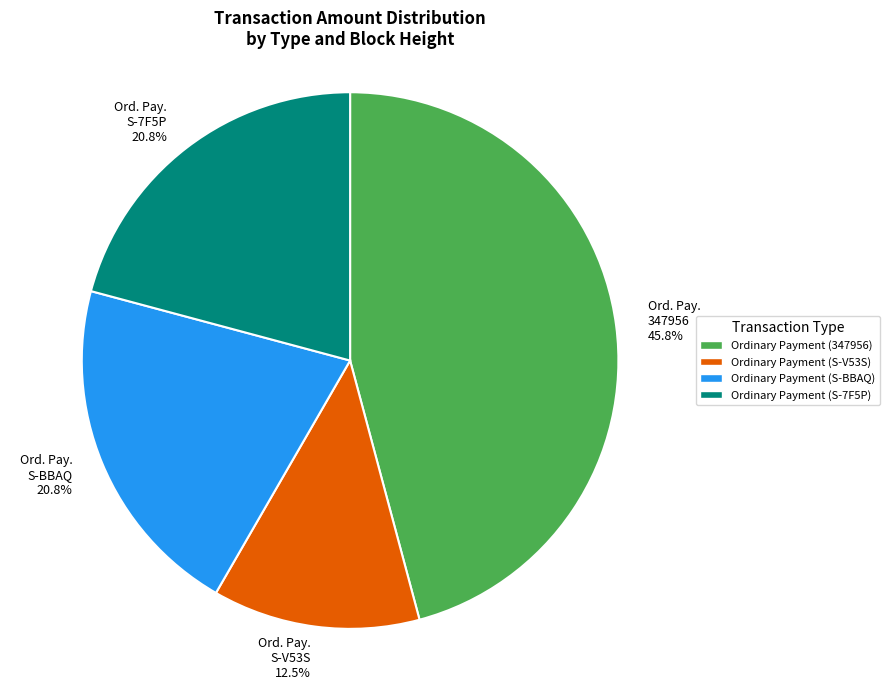

How much of the chart is everything except Ord. Pay. S-7F5P?

79.2%